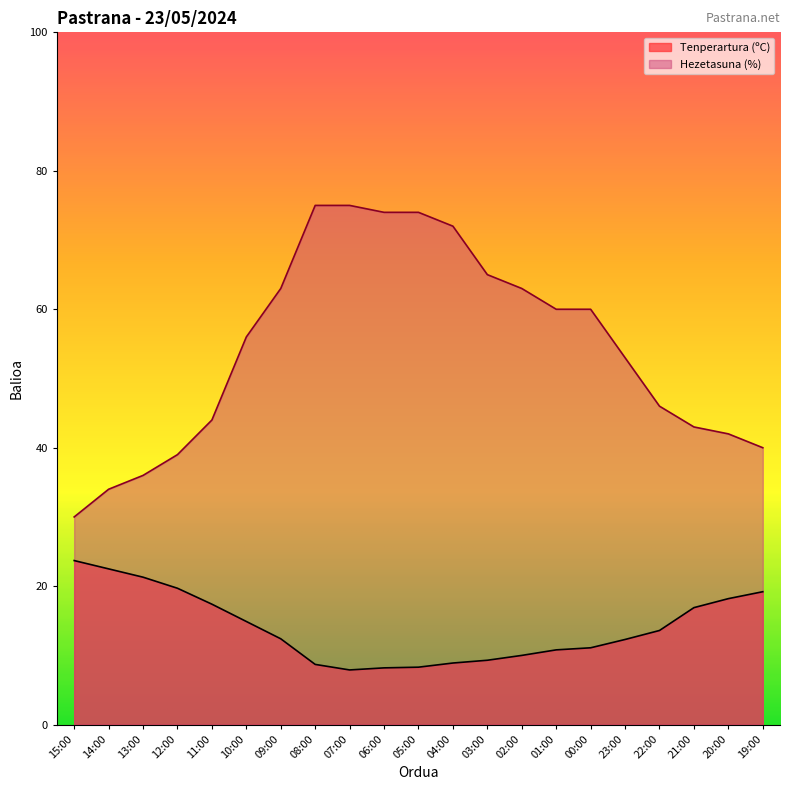

What is the total value across all series at 10:00?

70.9